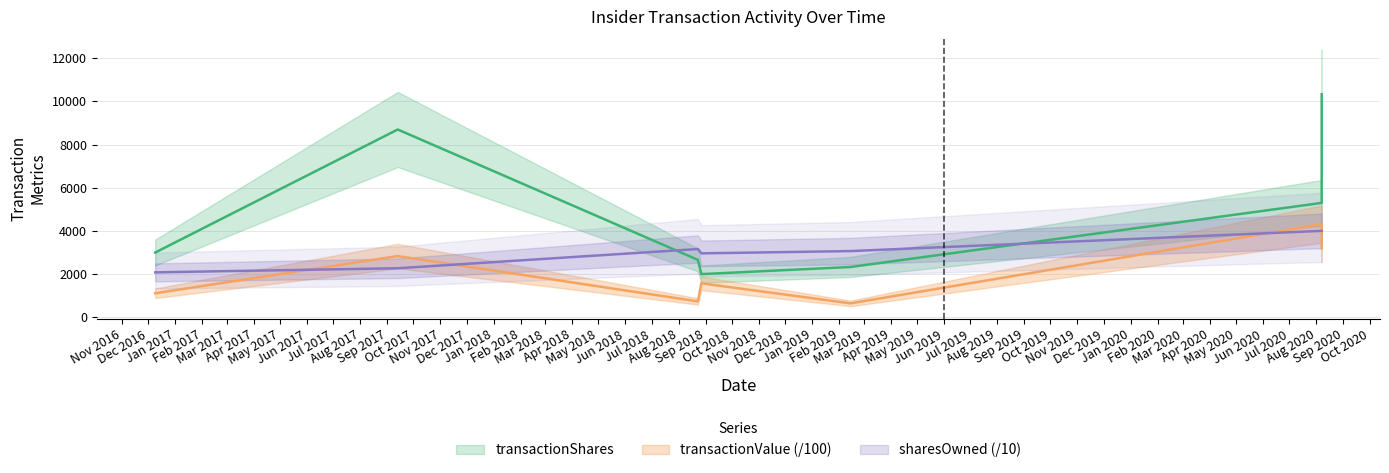

What is the spread (max minus min) of values at 2017-09-13?

6428.1